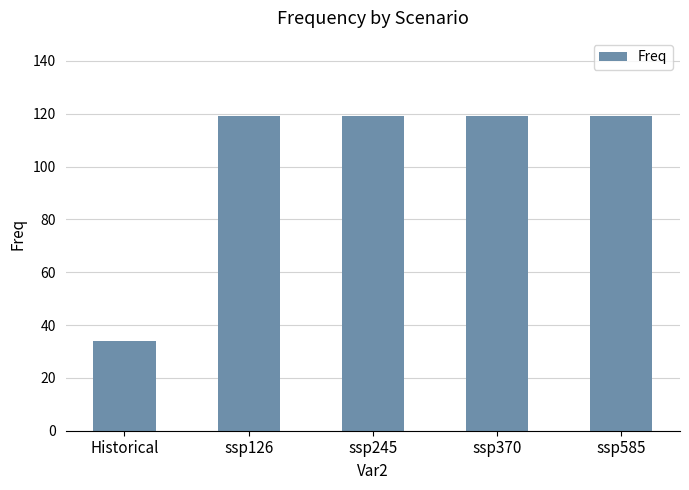

What is the smallest value displayed?

34